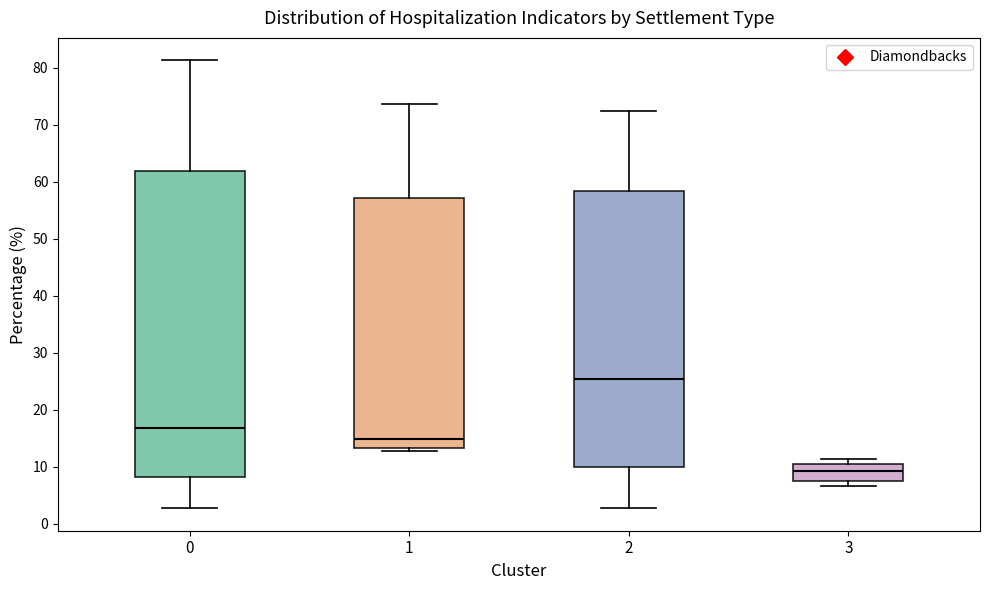

Which box is the tallest, from its lower edge to its upper edge?

0